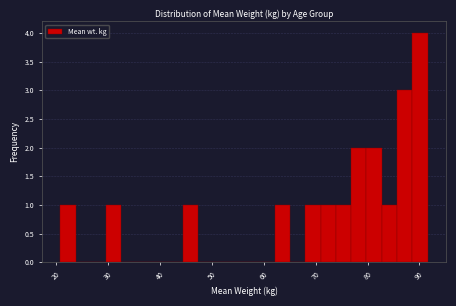

Read against the x-axis, roughly where is the centre of the tallest bar?

90